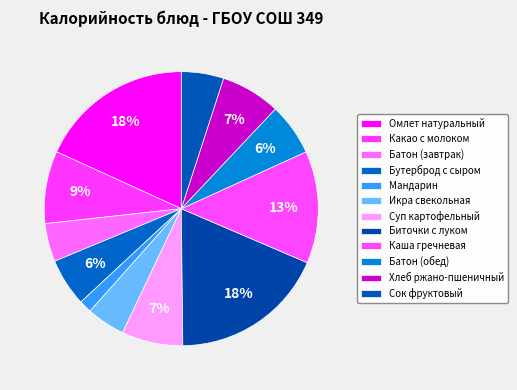

What is the smallest slice in the pie chart?

Мандарин